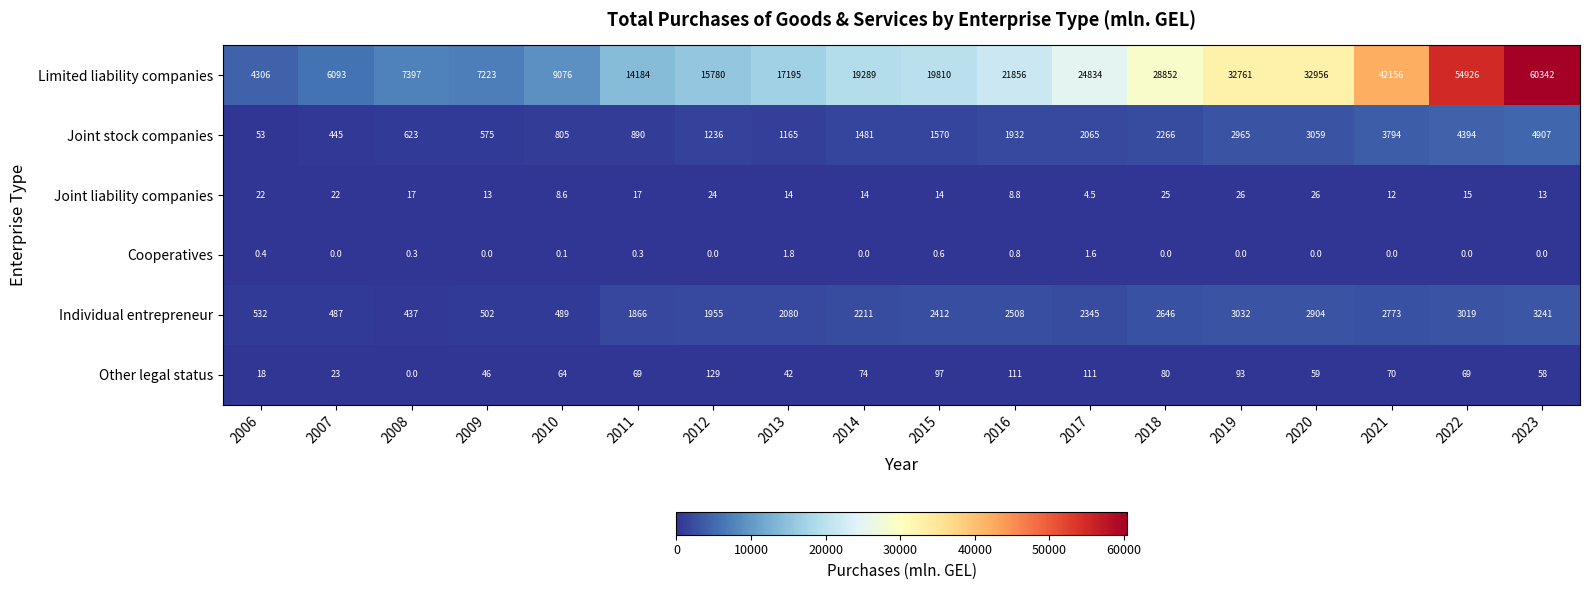

How many distinct data groups are displayed?

6